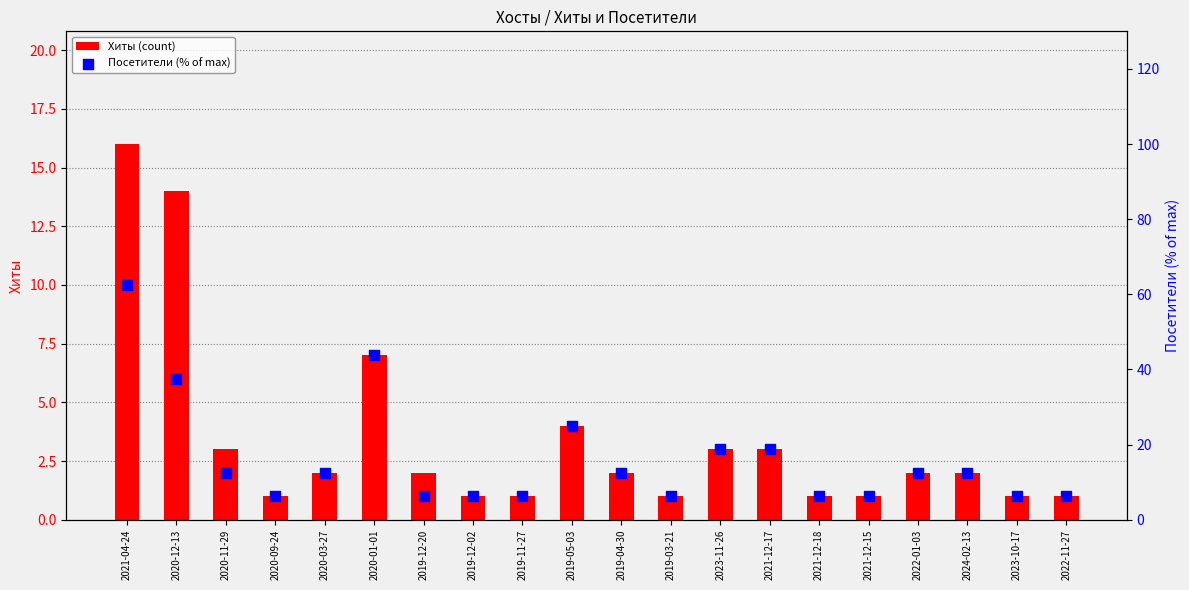

Is the value of Посетители (% of max) at 2022-01-03 greater than the value of Хиты (count) at 2020-09-24?

Yes